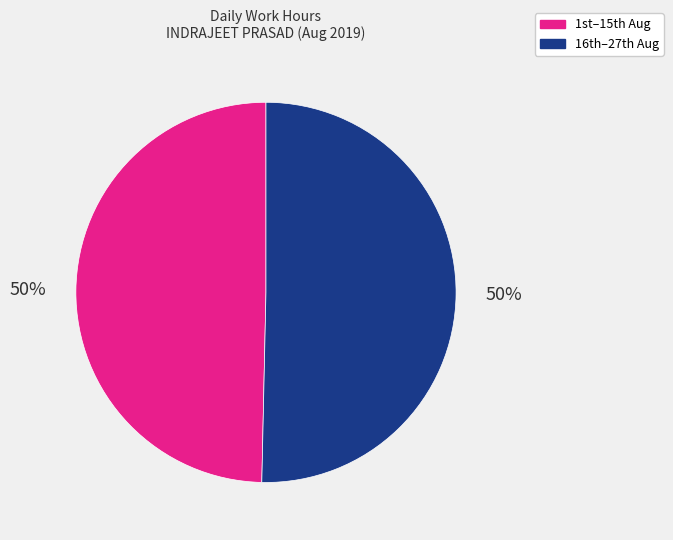

To the nearest percent, what is the average slice percentage?

50%